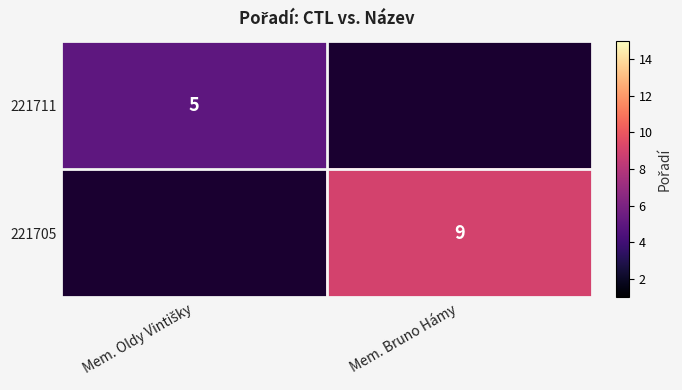

The 221705 series shows 9 at Mem. Bruno Hámy. True or false?

True